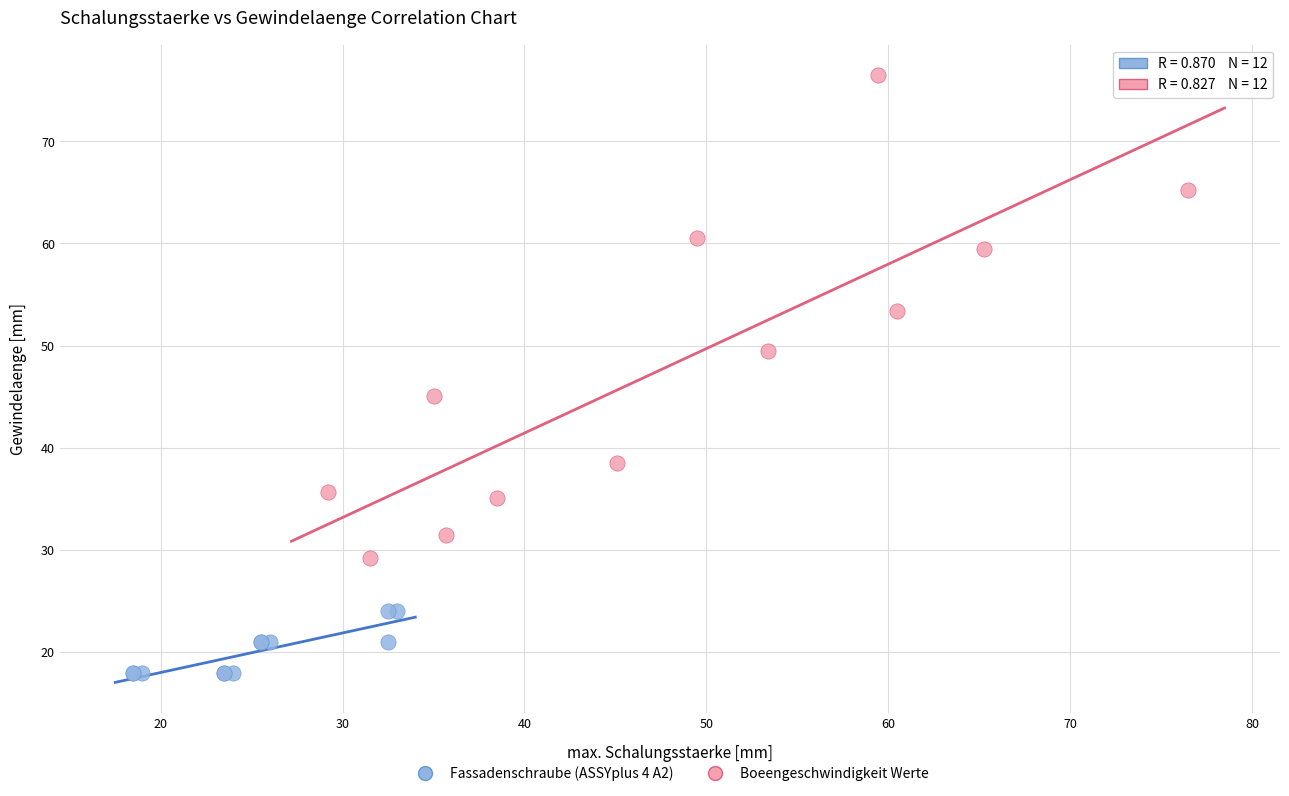

What are all the series names shown in the legend?

Fassadenschraube (ASSYplus 4 A2), Boeengeschwindigkeit Werte